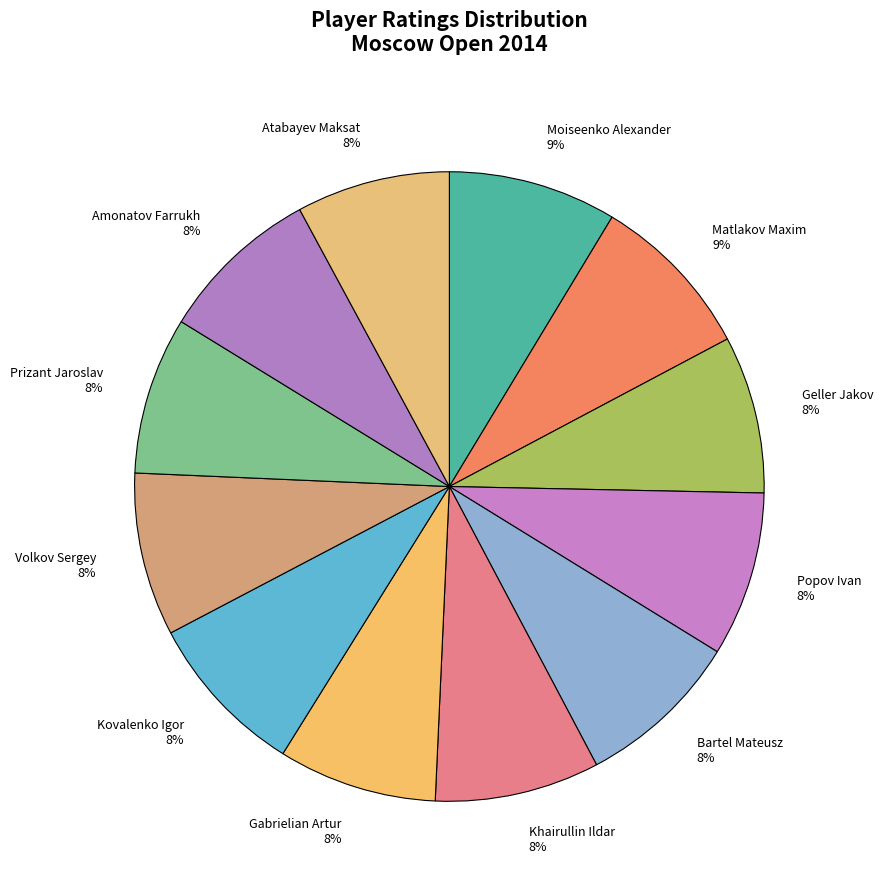

Combined, do Amonatov Farrukh and Atabayev Maksat account for over 50%?

No